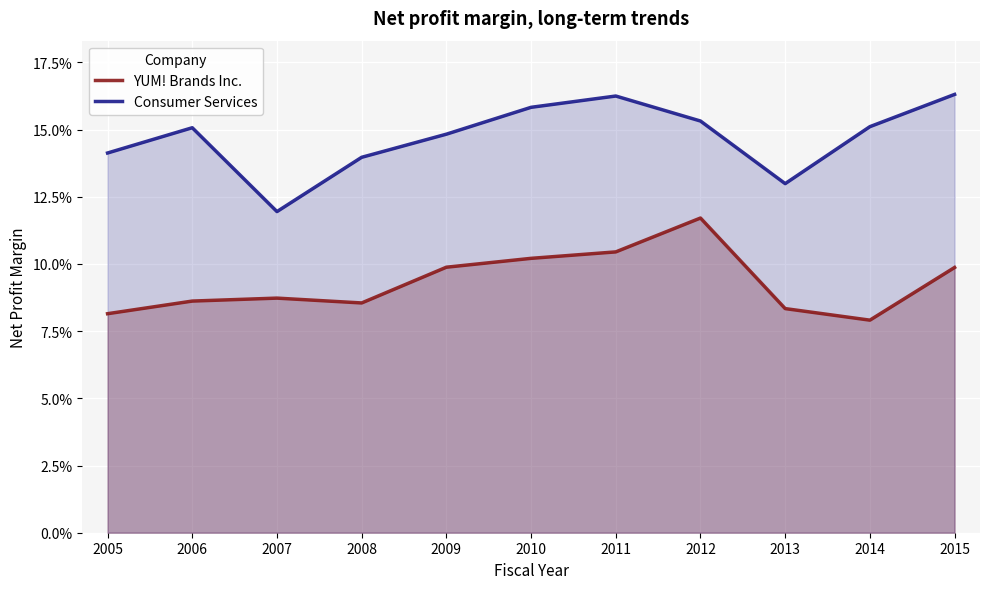

How many interior local peaks does the YUM! Brands Inc. series have?

2